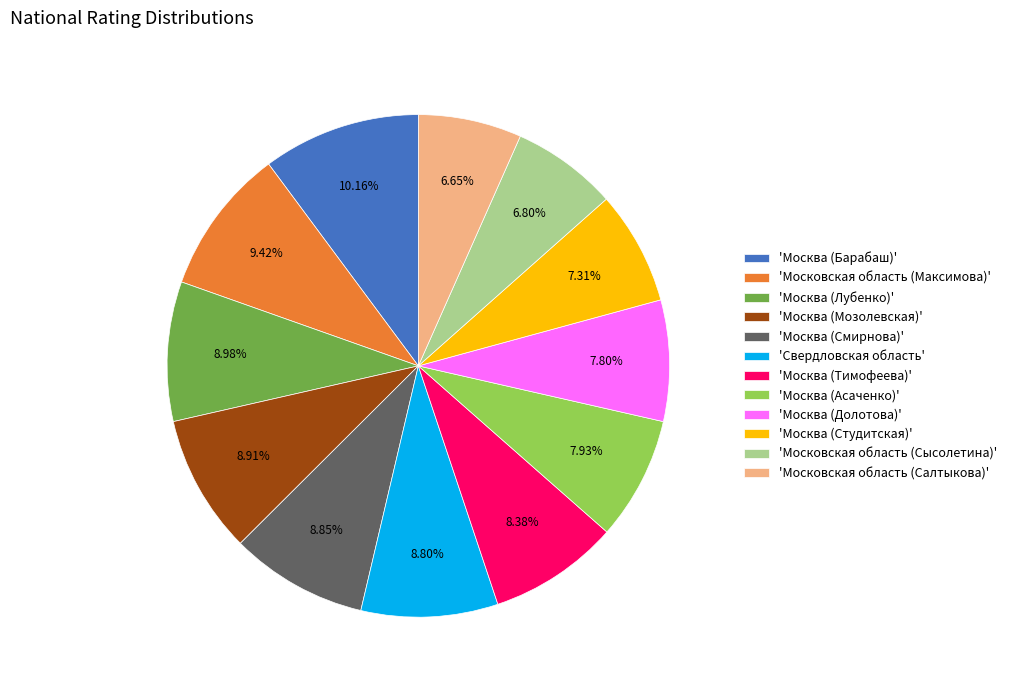

Is the sum of 'Москва (Асаченко)' and 'Москва (Мозолевская)' greater than half?

No